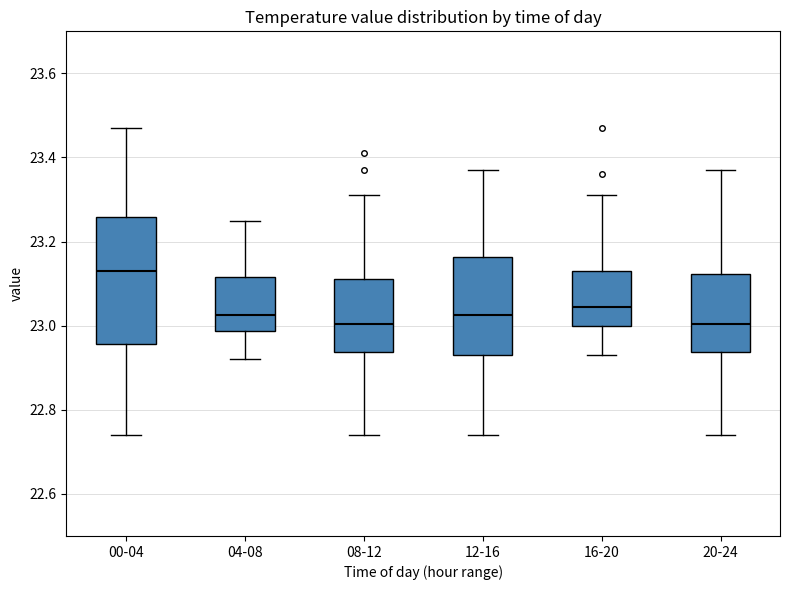

Where does the median line of the box for 04-08 sit on the y-axis? The values are not printed on the chart, so give them approximately, as read against the axis.

23.02